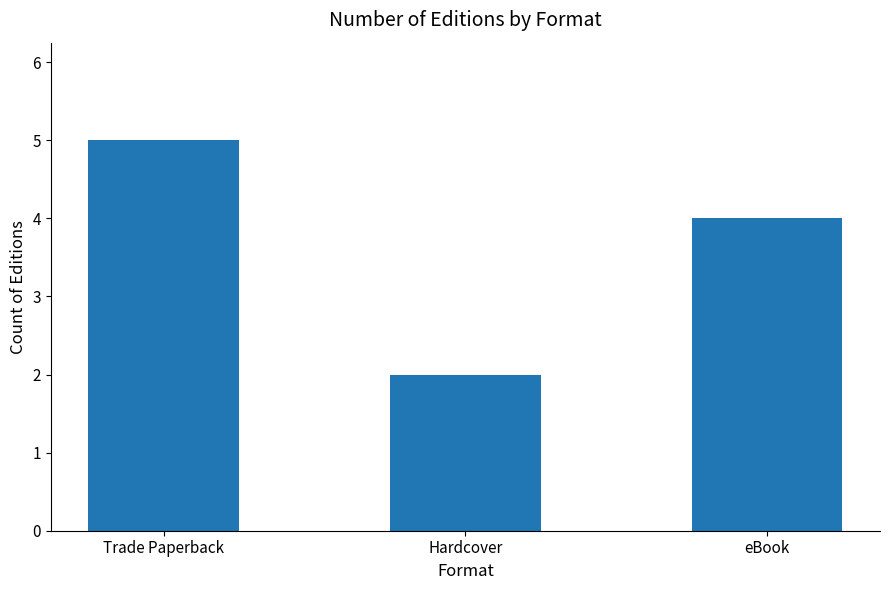

What is the minimum value shown in the chart?

2